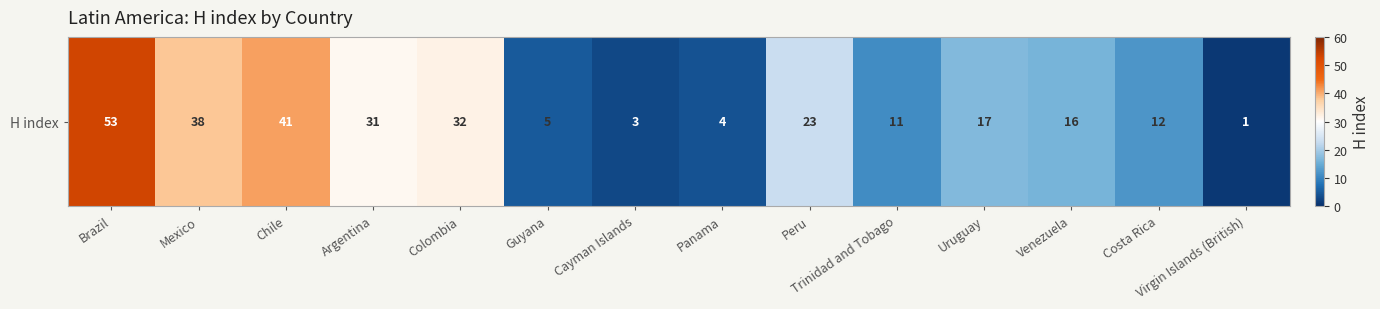

Which has a higher value, Guyana or Argentina?

Argentina